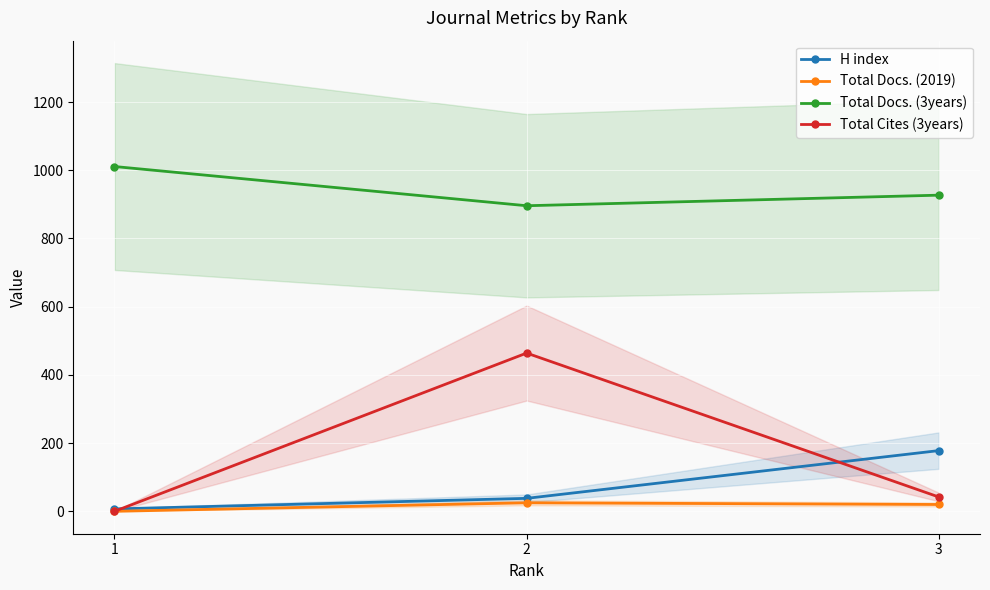

At which label does Total Cites (3years) first exceed 42?

2